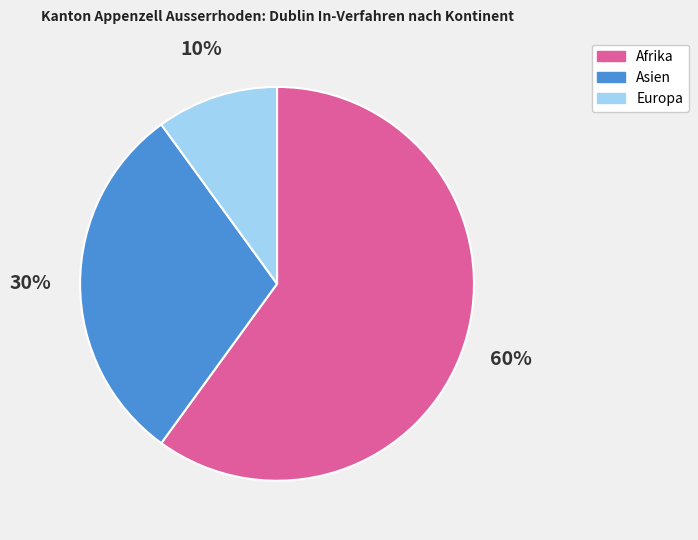

Between Europa and Afrika, which is larger?

Afrika